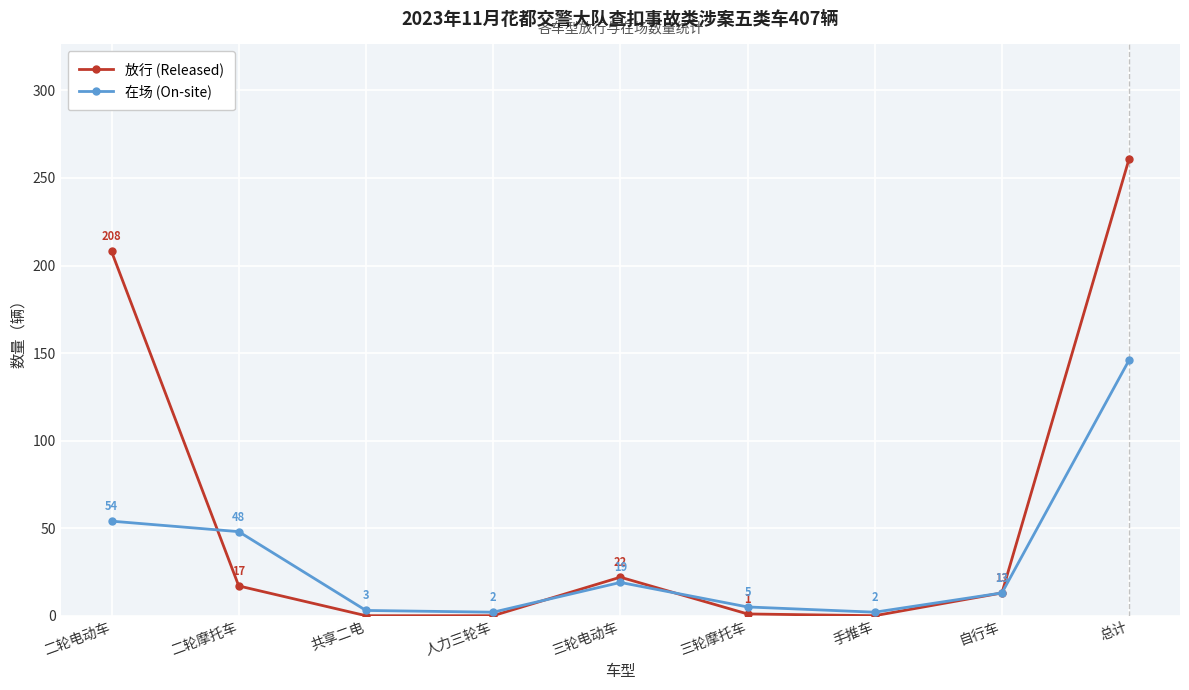

Is it true that 放行 (Released) equals -104 at 共享二电?

False